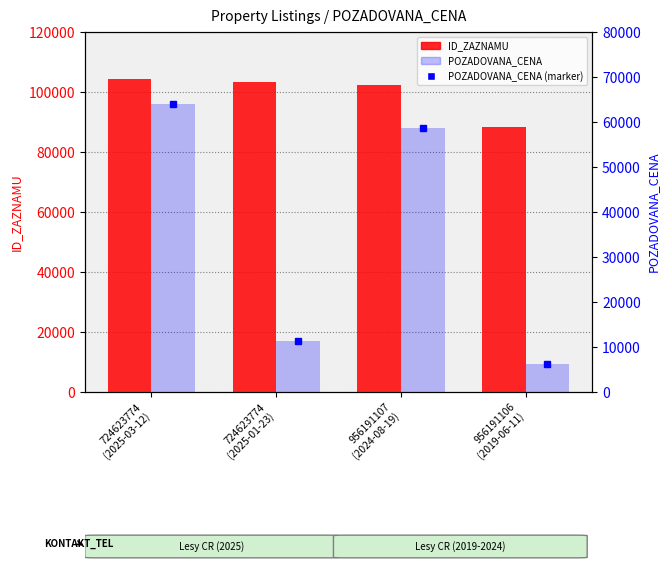

Is the value of ID_ZAZNAMU at 956191106
(2019-06-11) greater than the value of POZADOVANA_CENA at 724623774
(2025-03-12)?

Yes